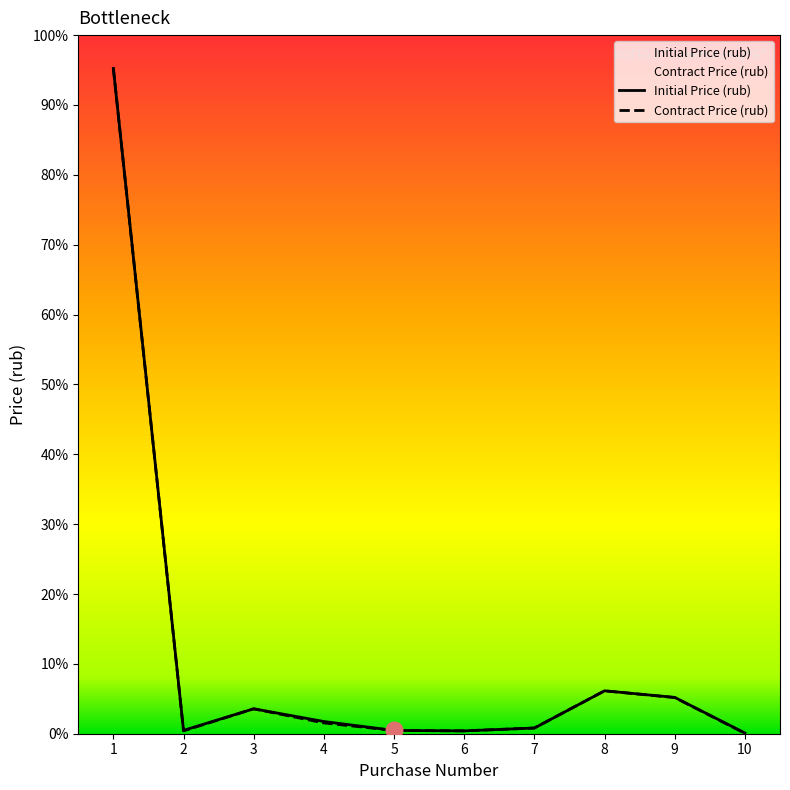

What are all the series names shown in the legend?

Contract Price (rub), Initial Price (rub)